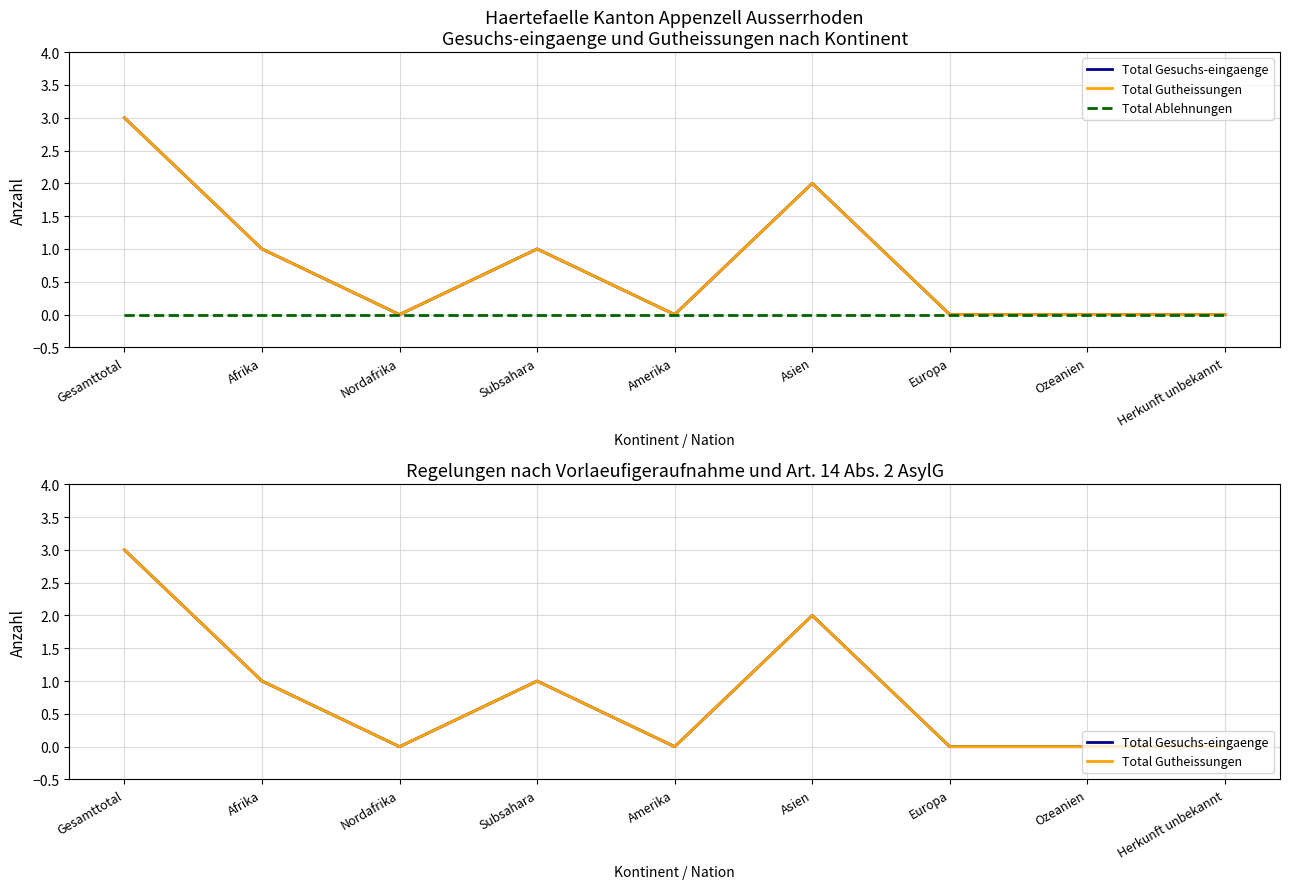

Reading right to left, extract all data points from this chart.

Total Gesuchs-eingaenge: 0	0	0	2	0	1	0	1	3
Total Gutheissungen: 0	0	0	2	0	1	0	1	3
Total Ablehnungen: 0	0	0	0	0	0	0	0	0